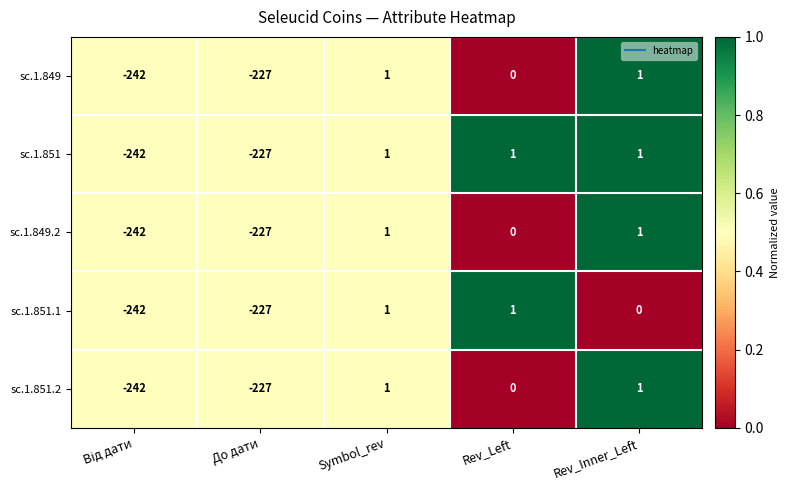

Count the number of data series in this chart.

5